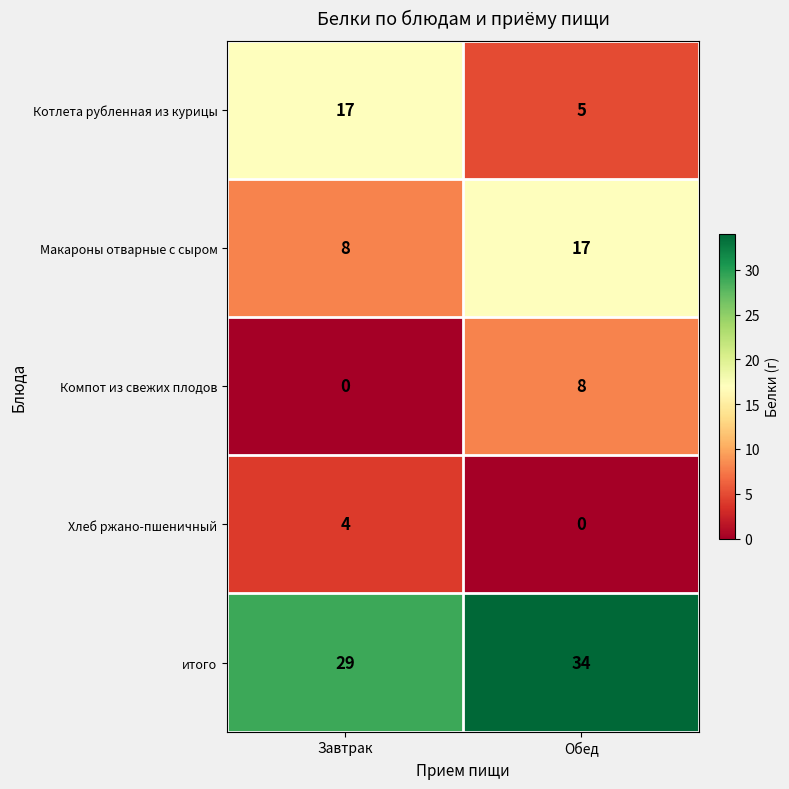

Which series has the largest total across all categories?

итого